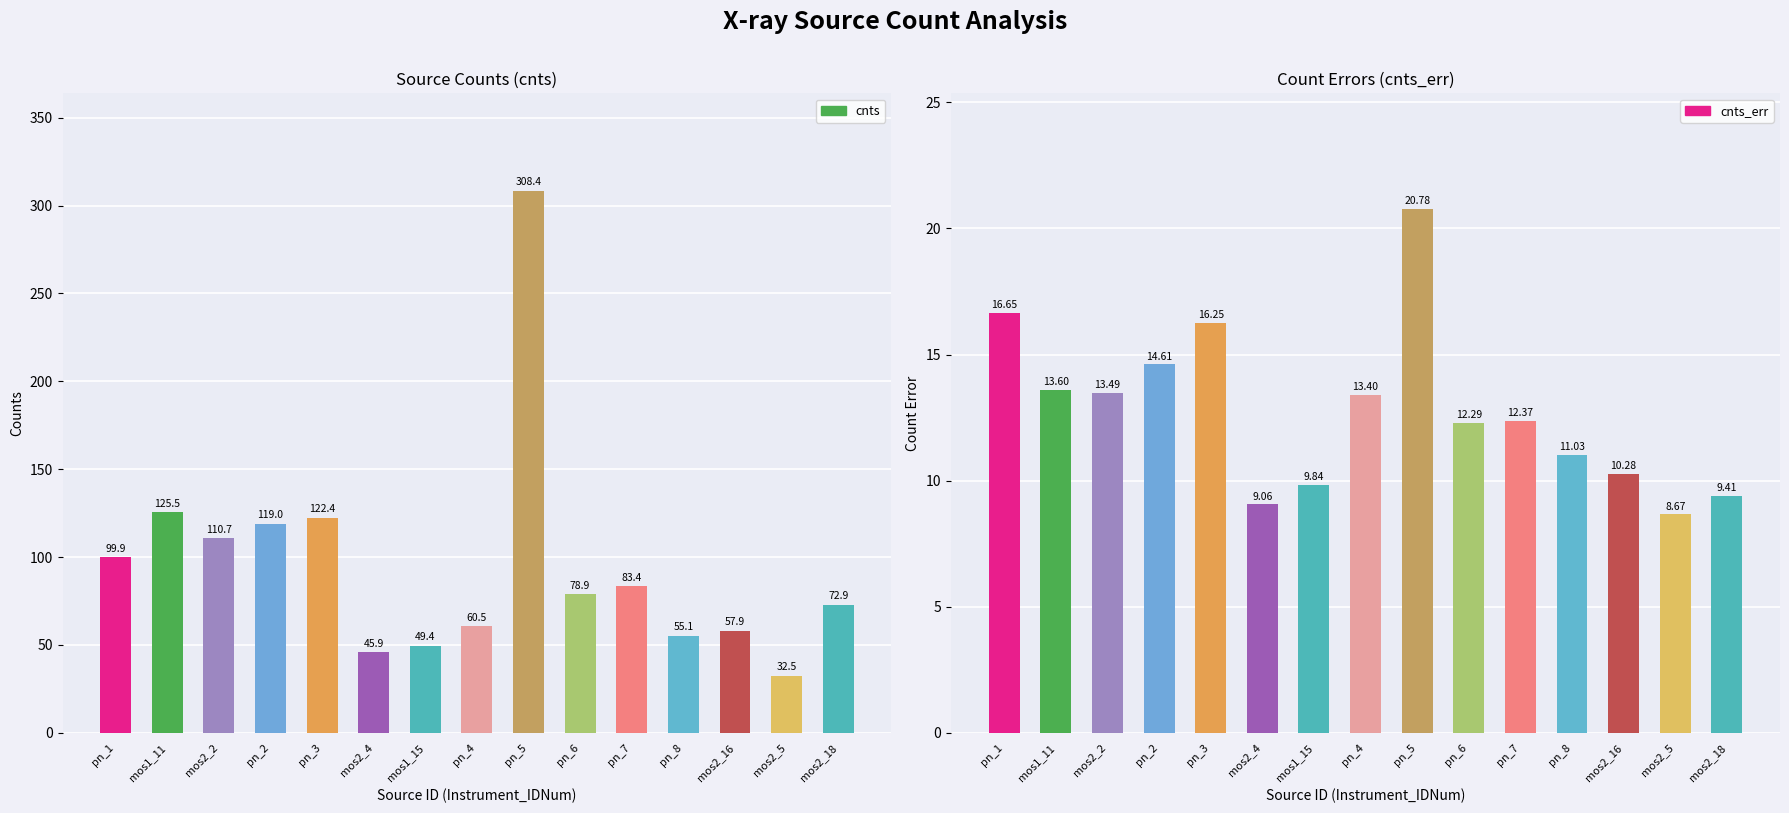

At which category is the sum across all series the highest?

pn_5